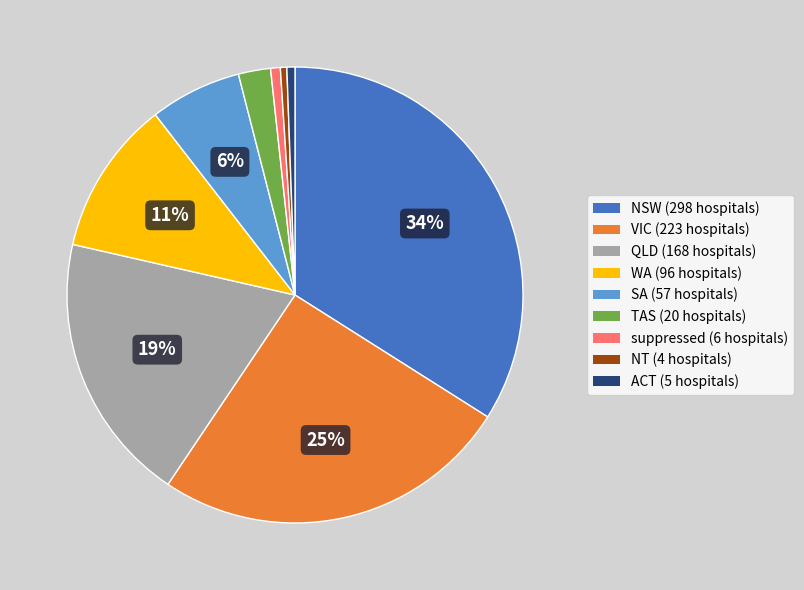

Combined, do WA and TAS account for over 50%?

No